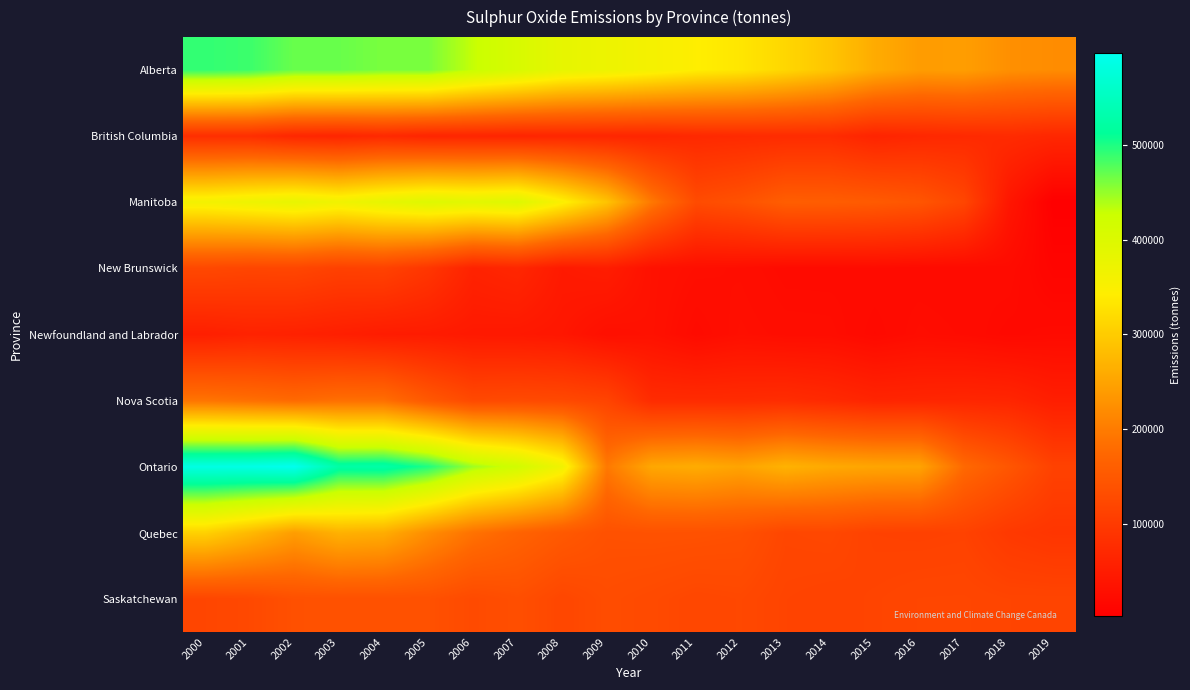

What is the spread (max minus min) of values at 2013?

292023